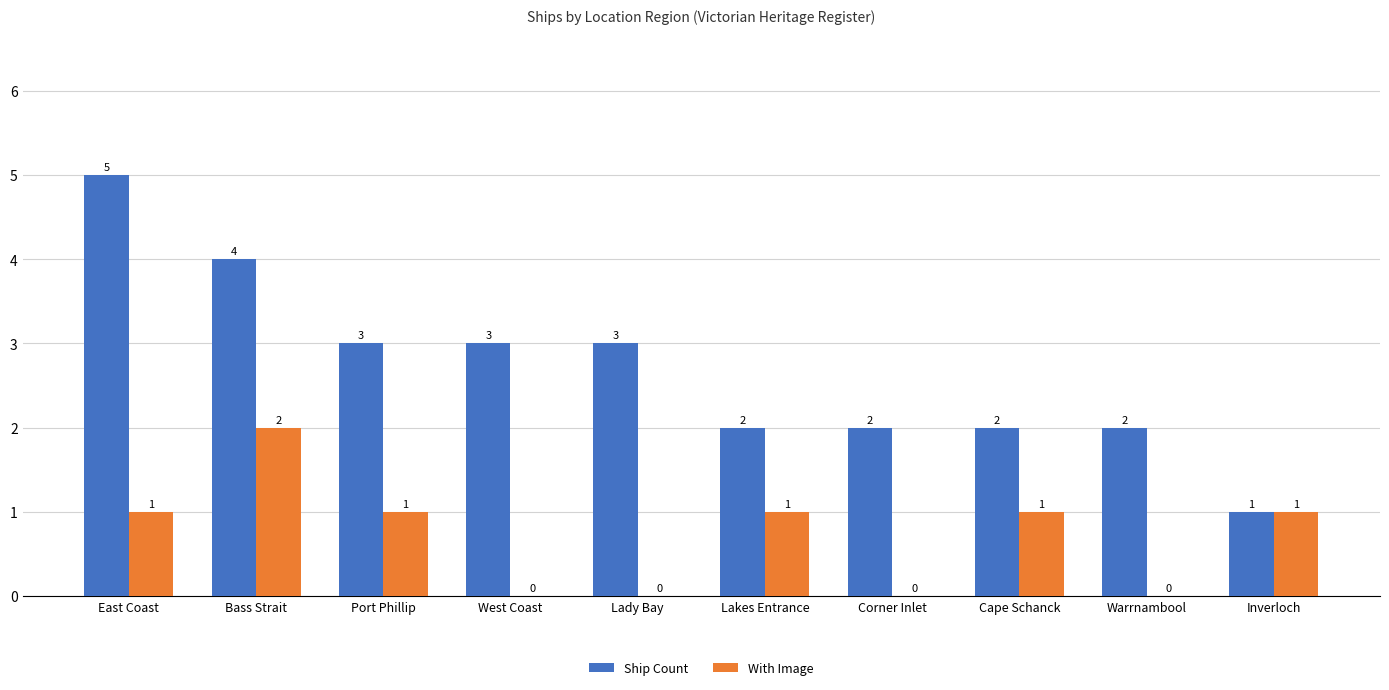

Count the number of data series in this chart.

2